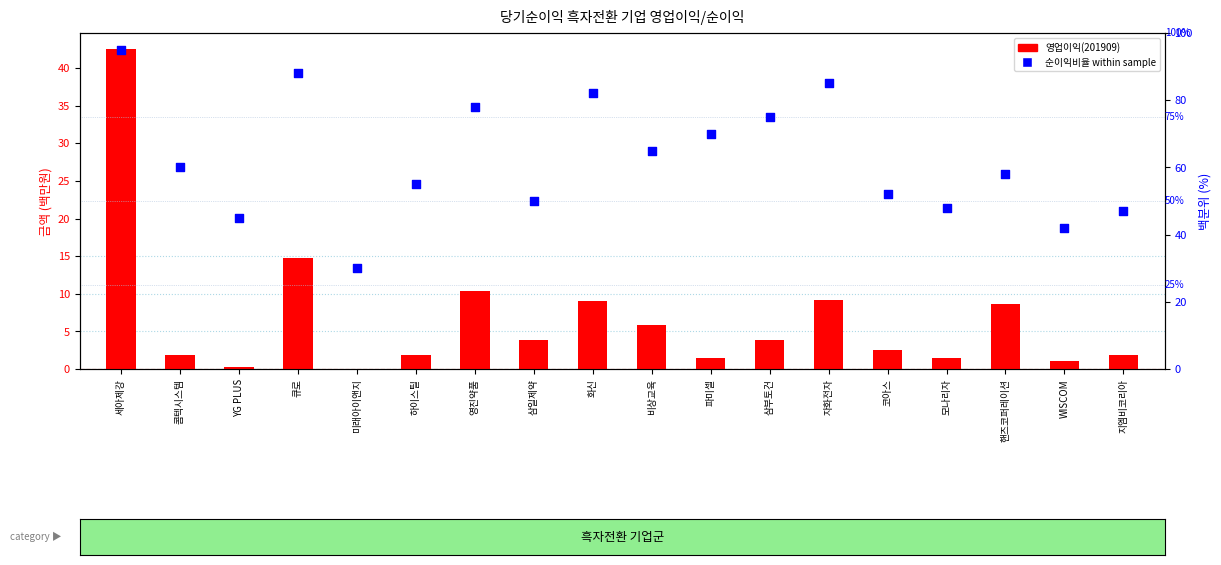

Is the value of 순이익비율 within sample at 코아스 greater than the value of 영업이익(201909) at 영진약품?

Yes